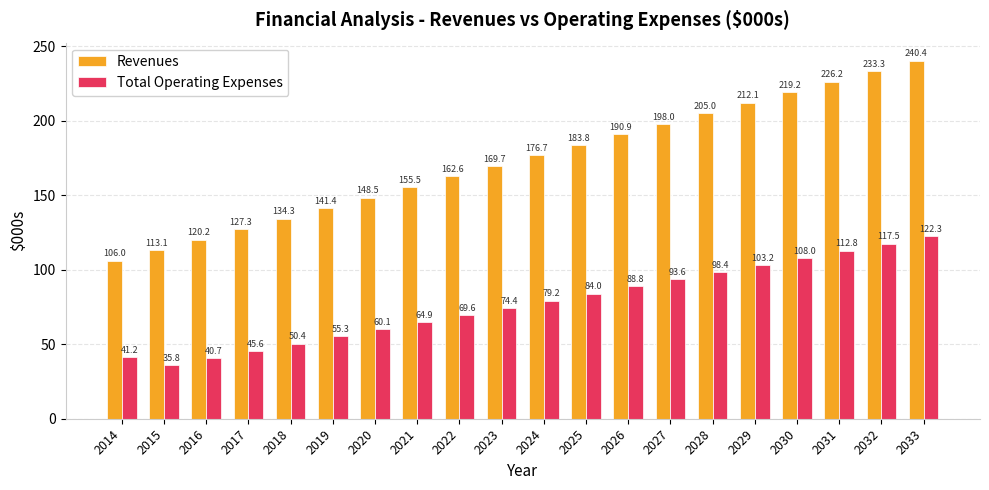

Rank the series by their maximum value, from highest to lowest.

Revenues, Total Operating Expenses